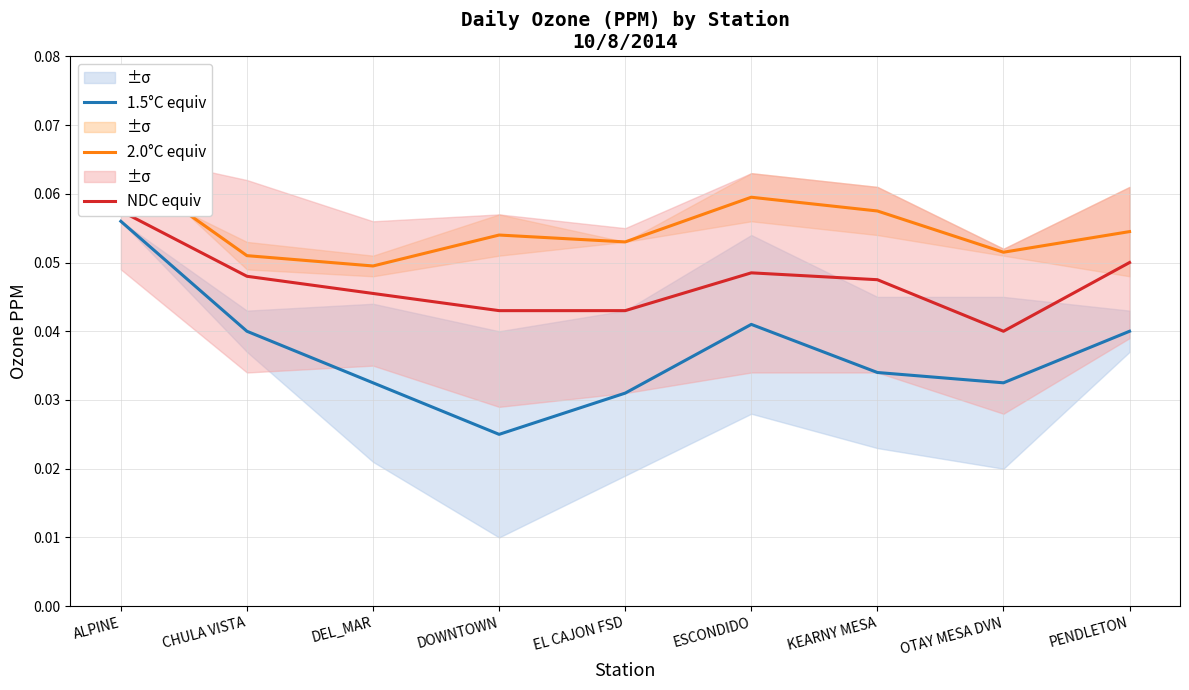

Reading left to right, transcribe all the data shown in this chart.

1.5°C equiv: 0.1	0.0	0.0	0.0	0.0	0.0	0.0	0.0	0.0
2.0°C equiv: 0.1	0.1	0.0	0.1	0.1	0.1	0.1	0.1	0.1
NDC equiv: 0.1	0.0	0.0	0.0	0.0	0.0	0.0	0.0	0.1